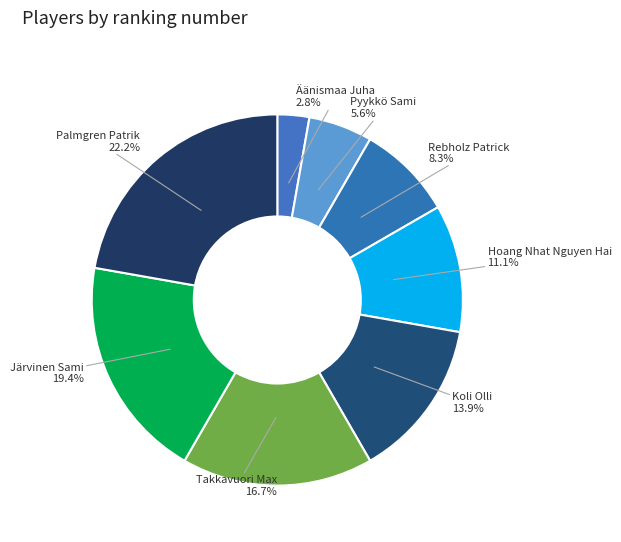

To the nearest percent, what is the difference between the largest and smallest slice percentages?

19%